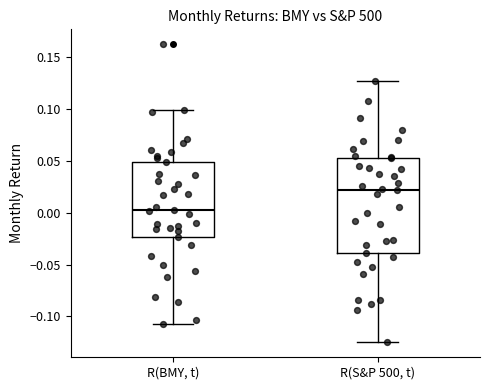

Where is the upper edge of the box for R(S&P 500, t) on the y-axis? The values are not printed on the chart, so give them approximately, as read against the axis.

0.050